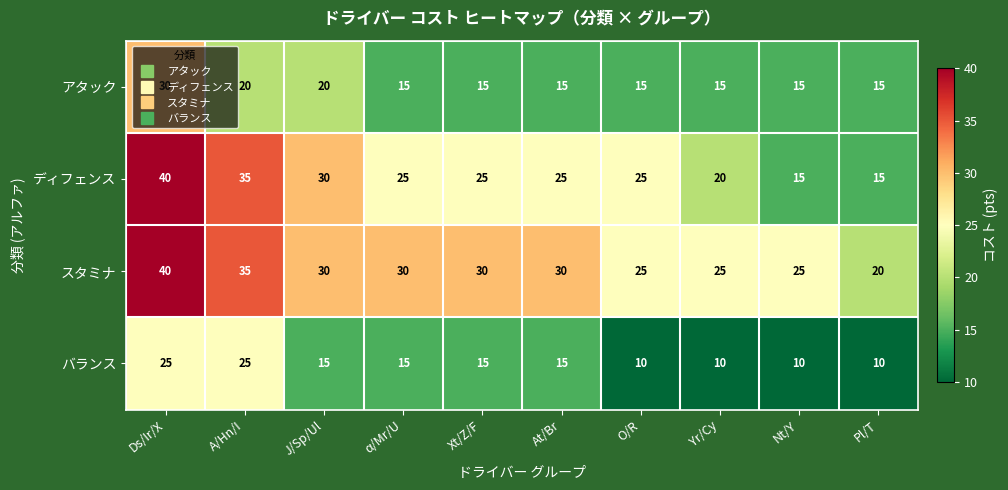

Count the ディフェンス values in the range 20 to 30.

6